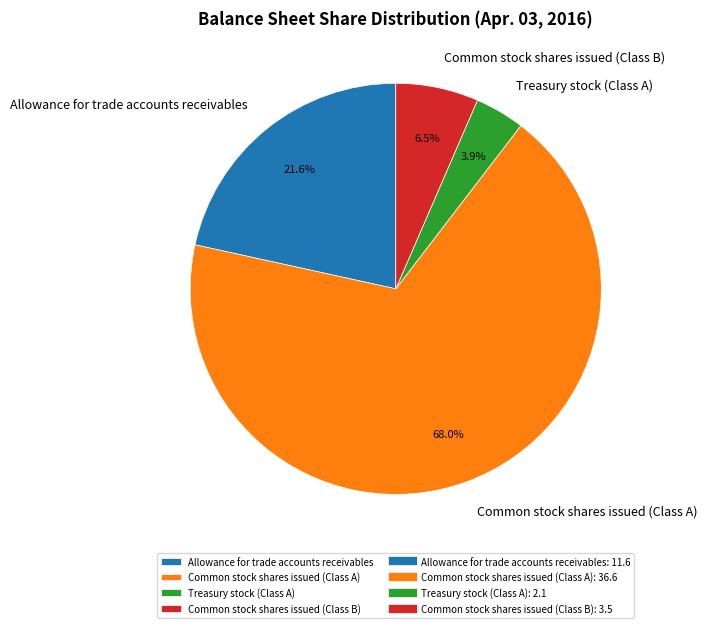

Is it true that Common stock shares issued (Class A) is 68% of the pie?

True